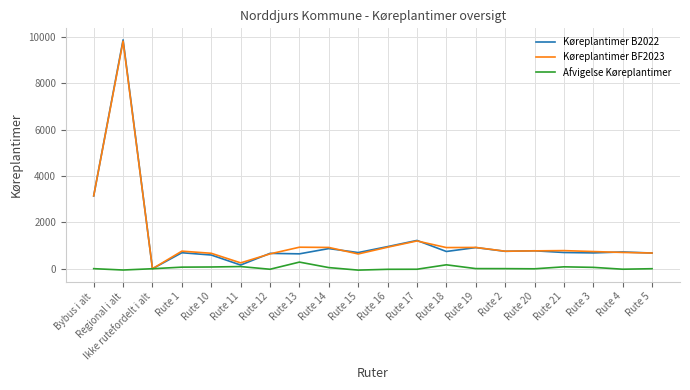

At which category is the sum across all series the highest?

Regional i alt